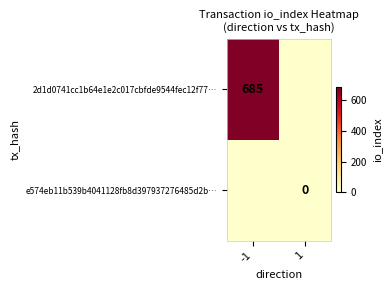

True or false: 2d1d0741cc1b64e1e2c017cbfde9544fec12f77… has a value of 193 at -1.

False